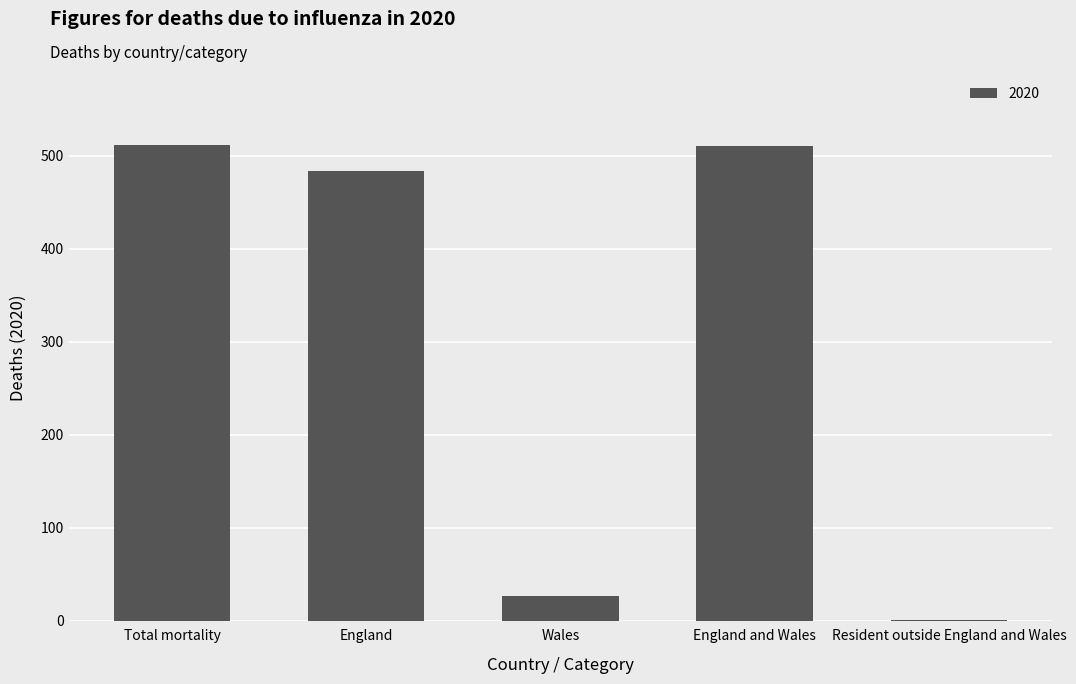

Count the number of categories in the chart.

5